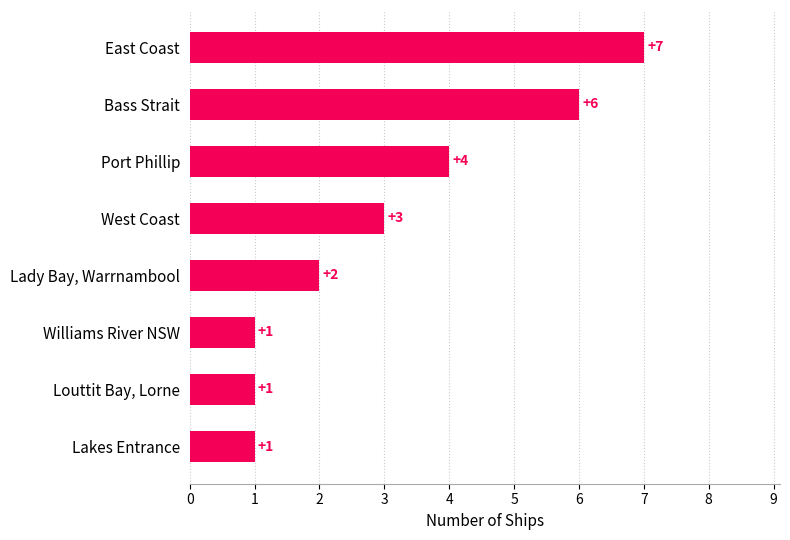

How many values are between 1 and 6?

7